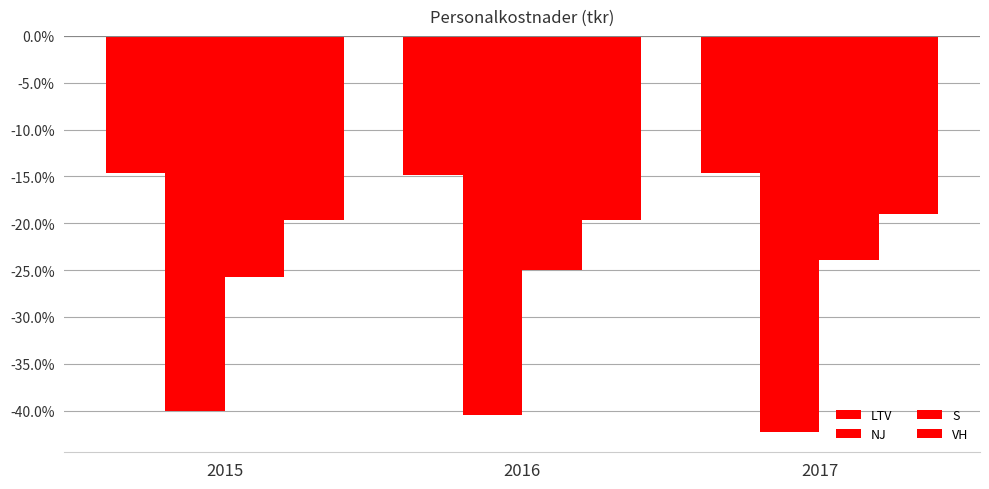

The S series shows -24.9 at 2016. True or false?

True